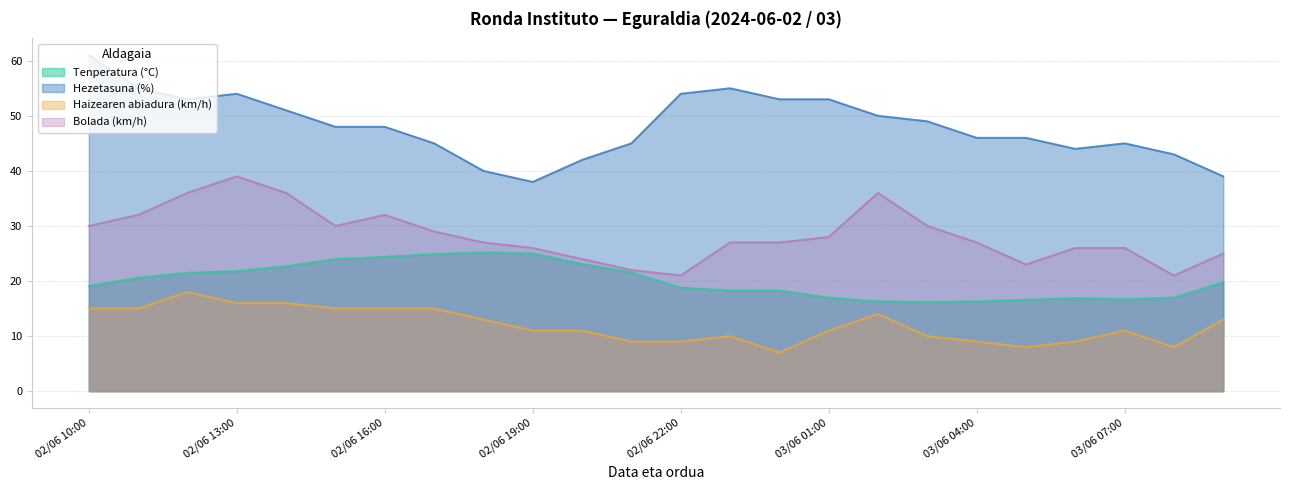

List the series in order of their peak value, lowest first.

Haizearen abiadura (km/h), Tenperatura (°C), Bolada (km/h), Hezetasuna (%)